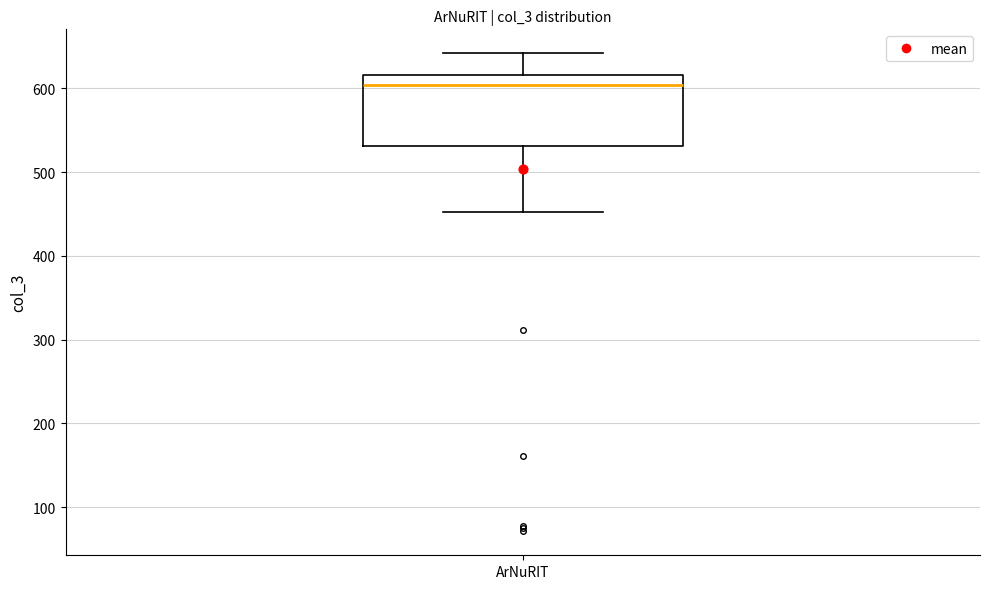

Transcribe this box plot: give where the median line is, the range the box spans, and where the two whiskers end, as read against the y-axis. The values are not printed on the chart, so give them approximately, as read against the axis.

median 600, box 530 to 620, whiskers 450 to 640